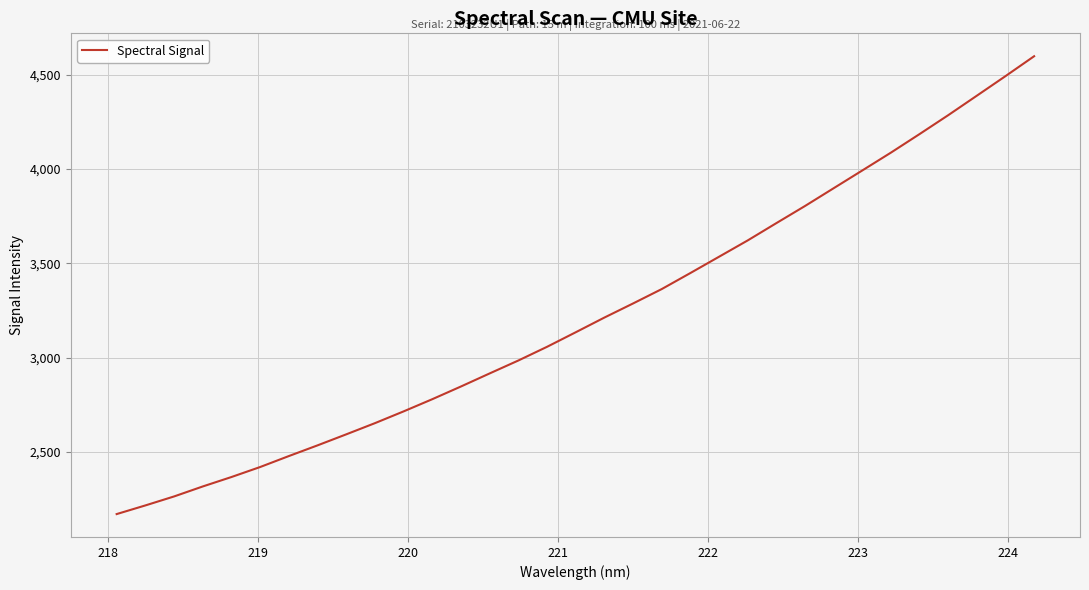

What is the difference between the maximum and minimum values?

2427.9